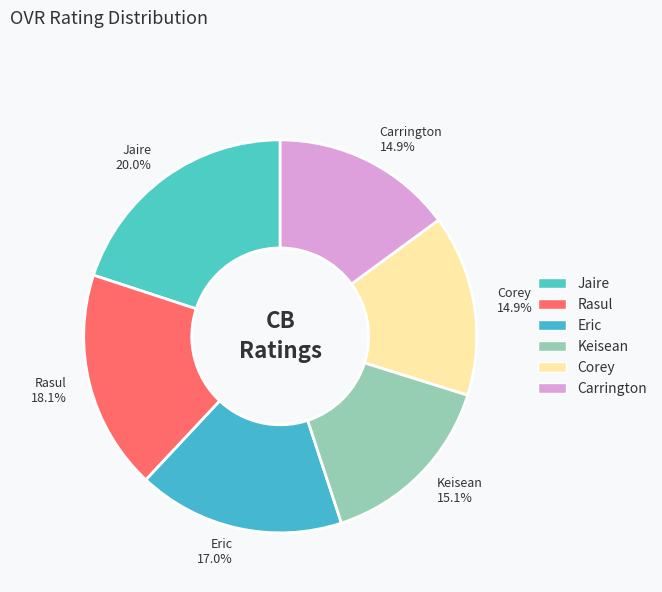

Which category has the biggest portion of the pie?

Jaire